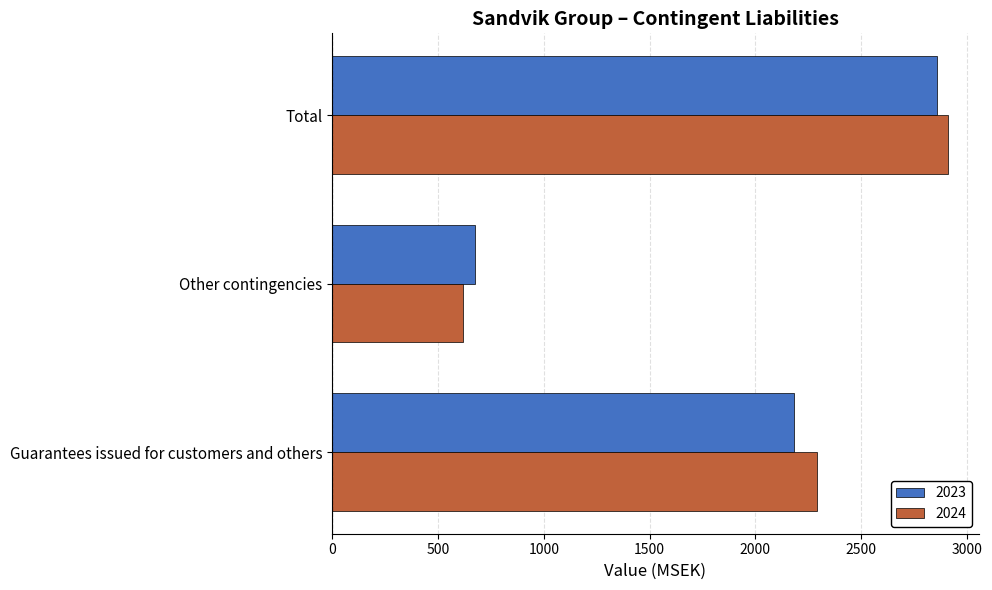

What are all the series names shown in the legend?

2023, 2024